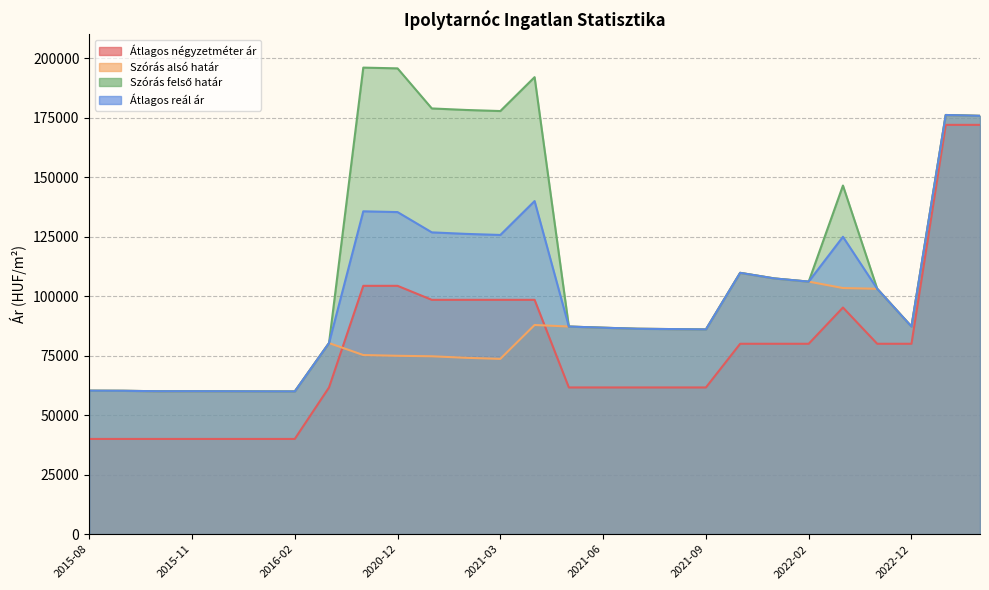

In Szórás alsó határ, how many points are lower than both neighbors (excluding endpoints)?

5